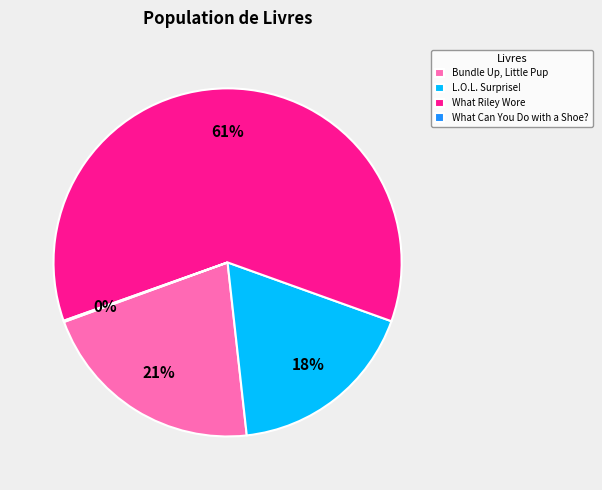

True or false: Bundle Up, Little Pup accounts for 11% of the total.

False